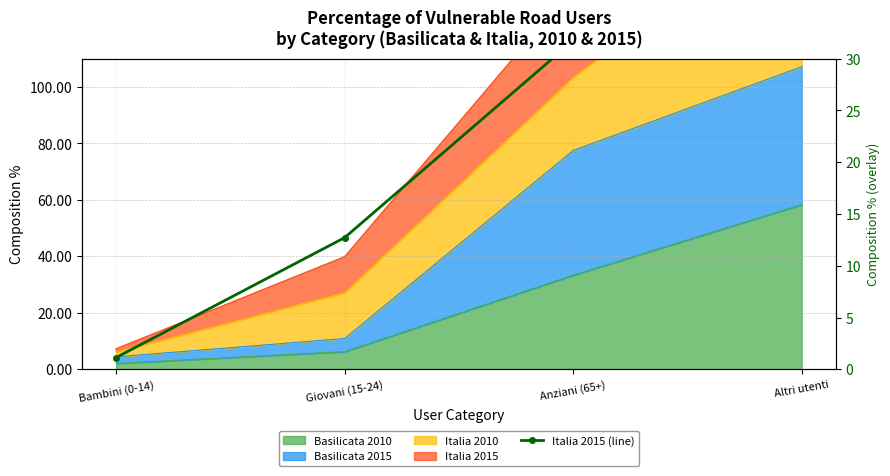

Read the value at Bambini (0-14).

1.1